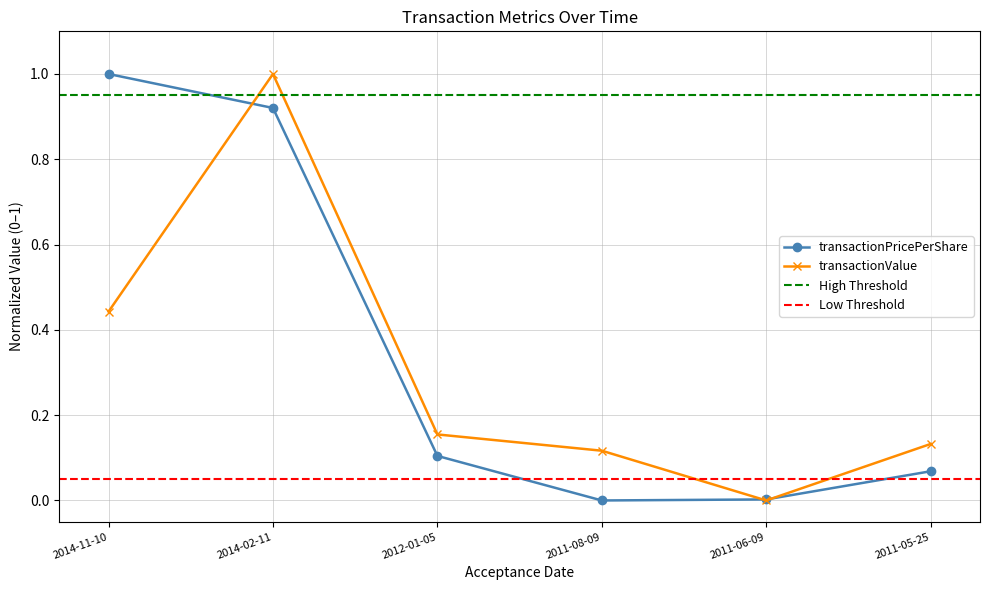

At which category is the sum across all series the highest?

2014-02-11